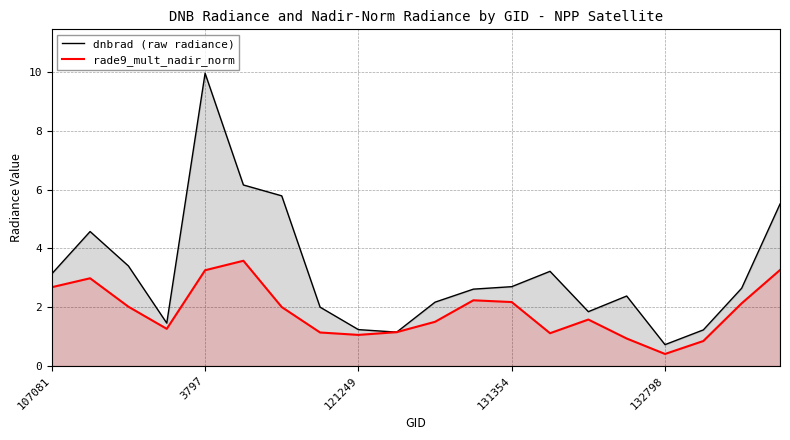

Does the chart display data point markers on the line(s)?

No